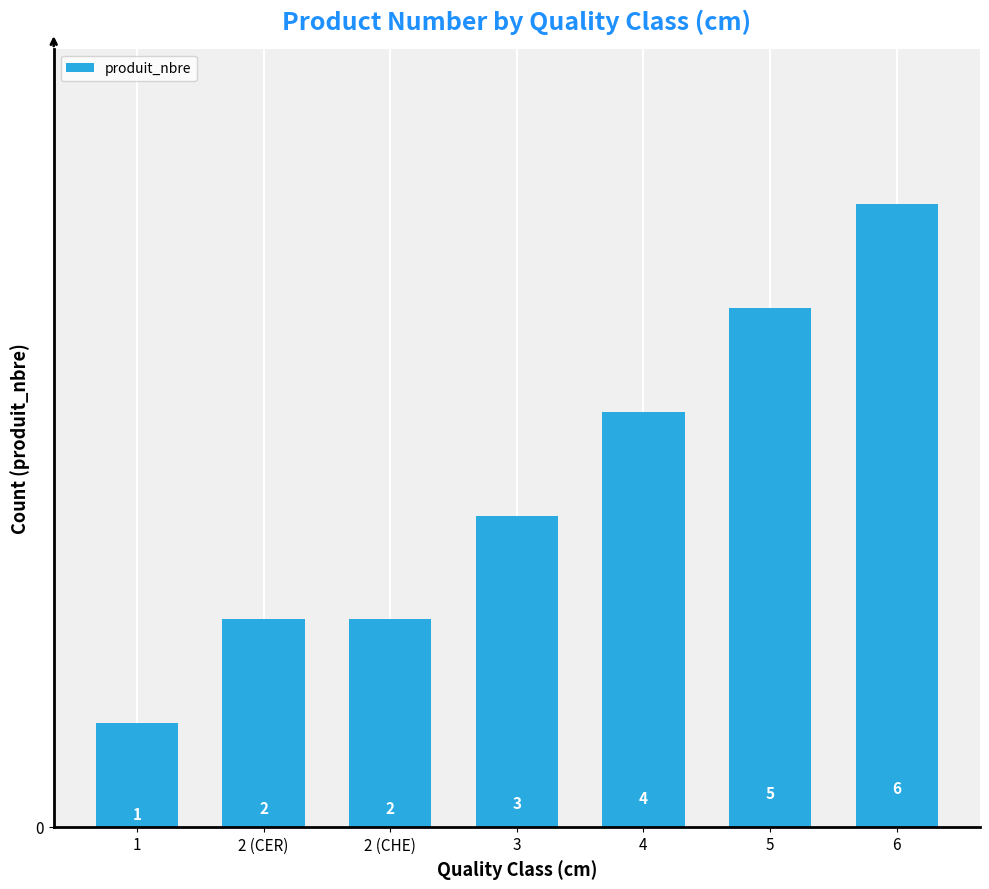

What is the sum of all values?

23